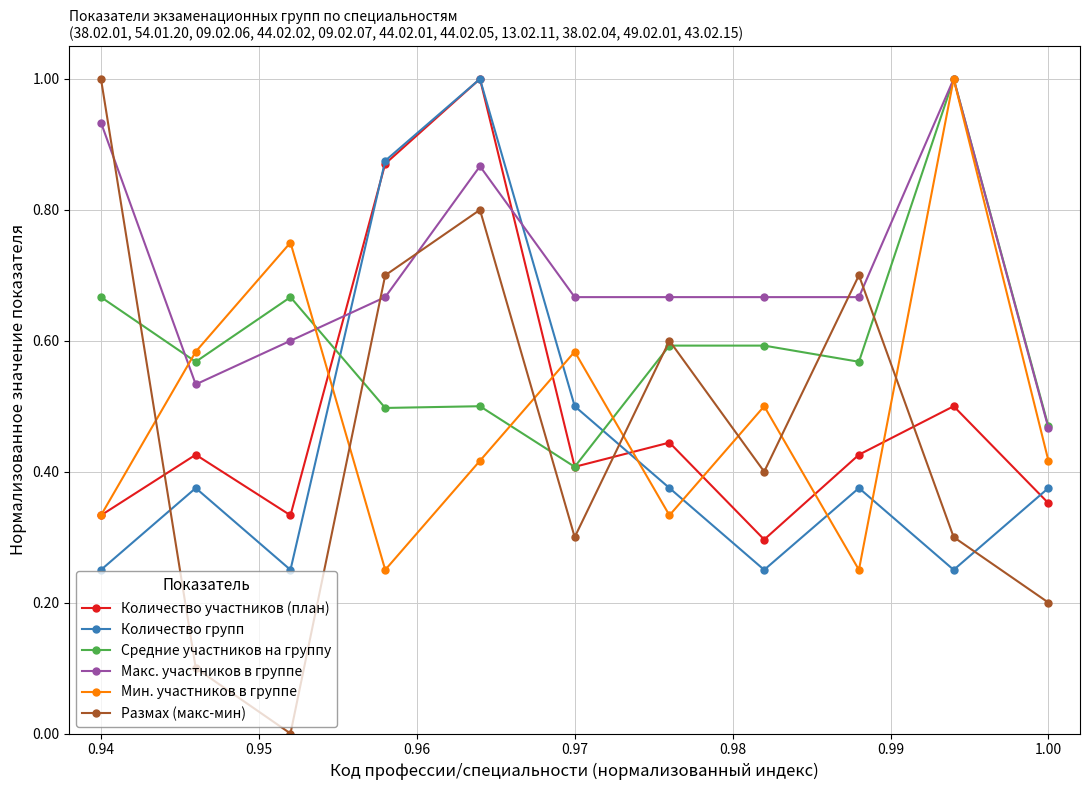

True or false: Размах (макс-мин) and Мин. участников в группе cross at least once.

True